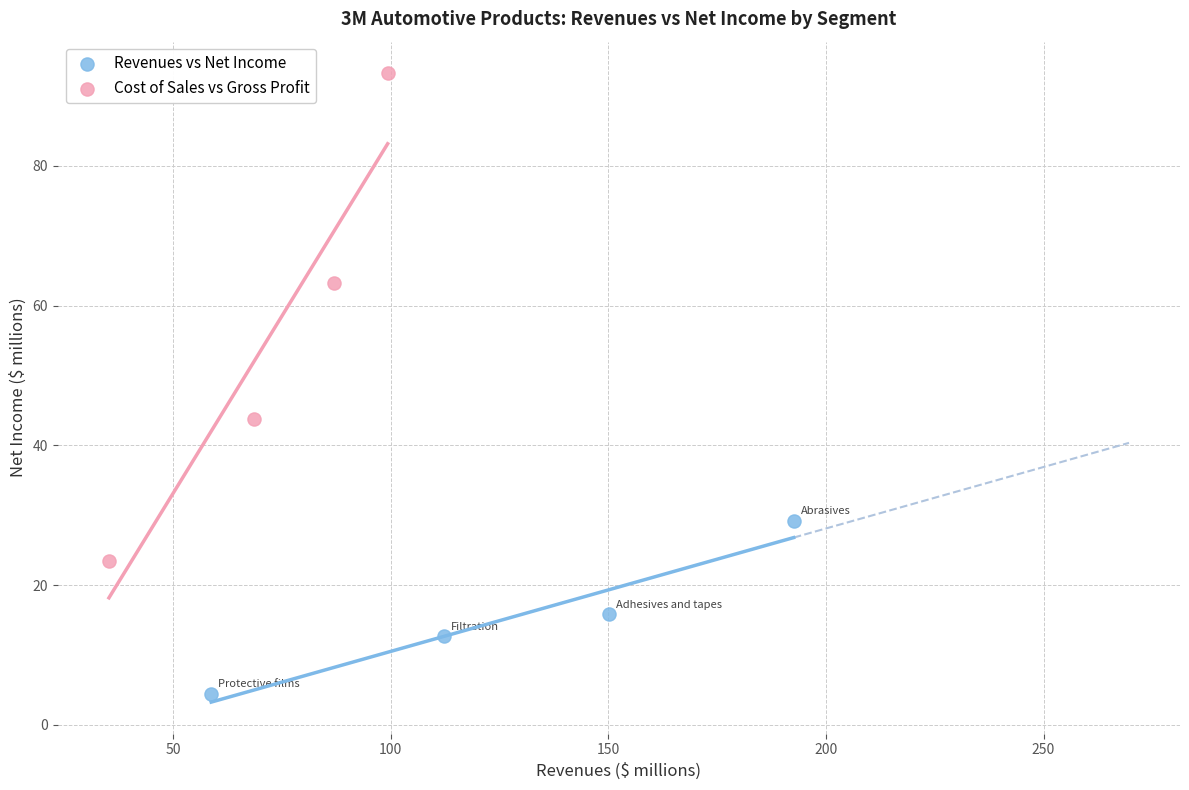

Which series contains the lowest Y value?

Revenues vs Net Income